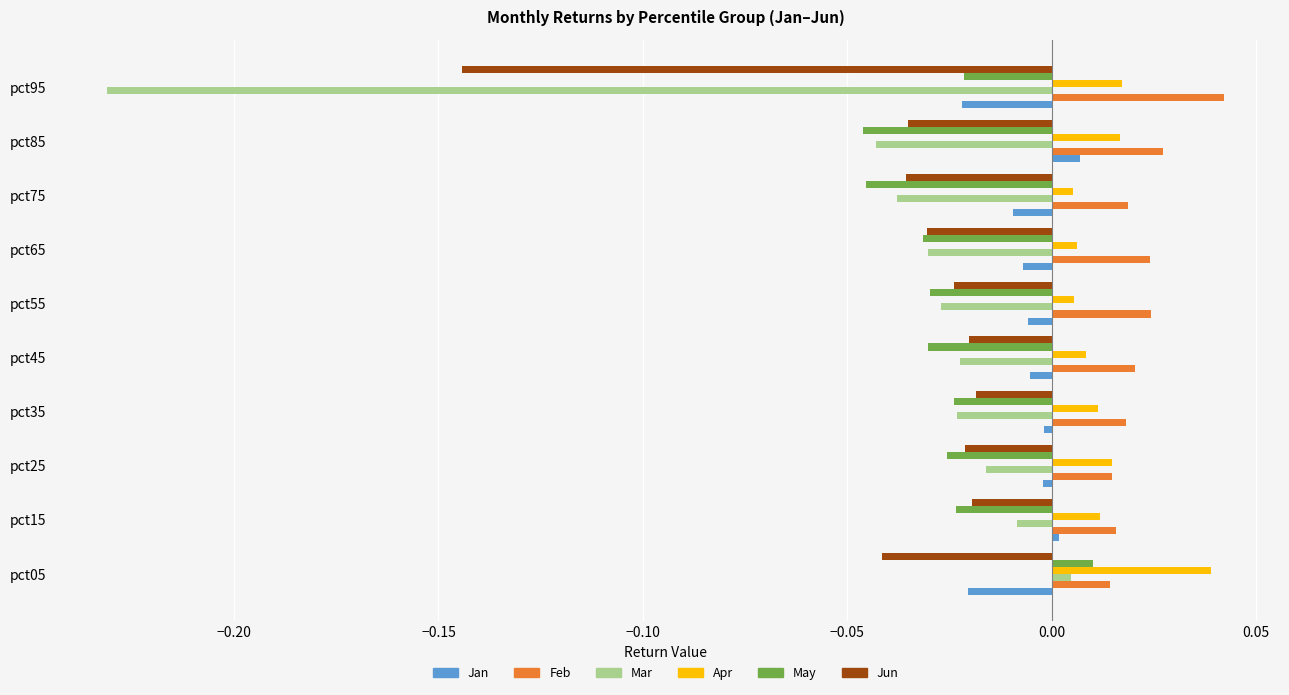

Is the value of May at pct75 greater than the value of Apr at pct95?

No